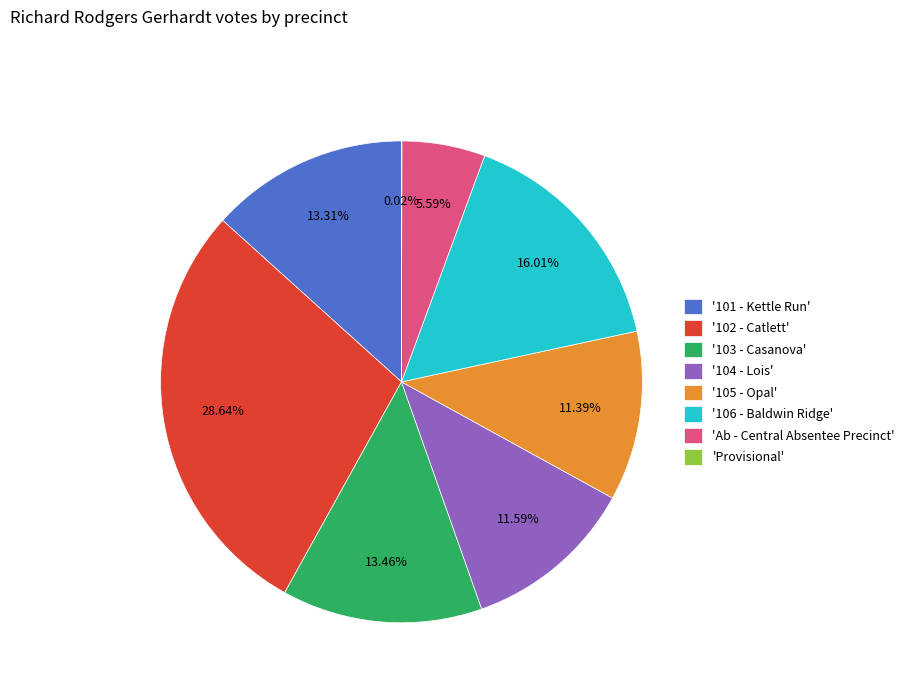

Does '102 - Catlett' account for over 50% of the chart?

No